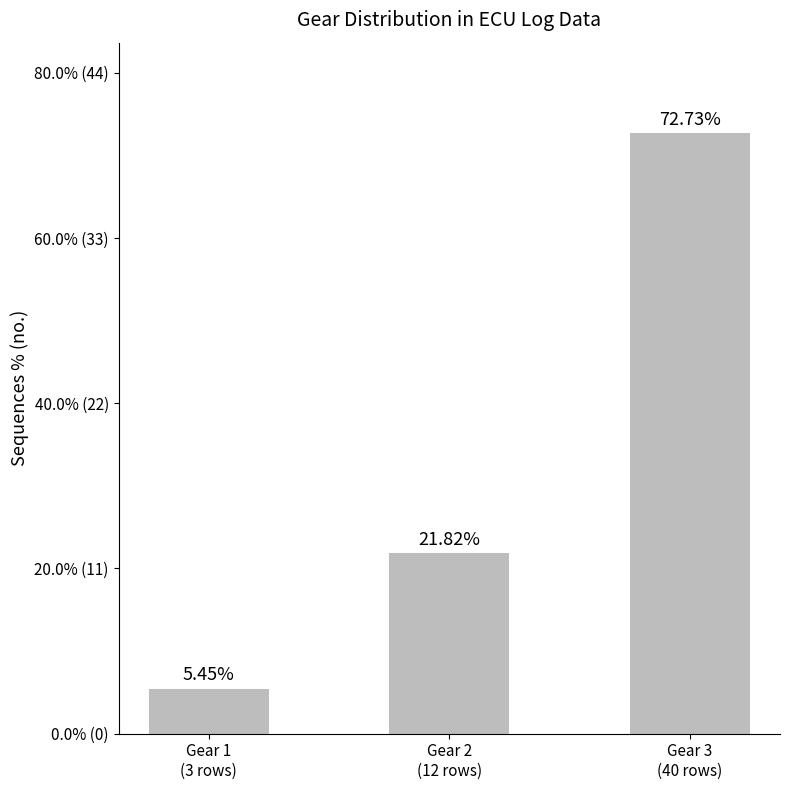

Between Gear 3
(40 rows) and Gear 2
(12 rows), which is larger?

Gear 3
(40 rows)